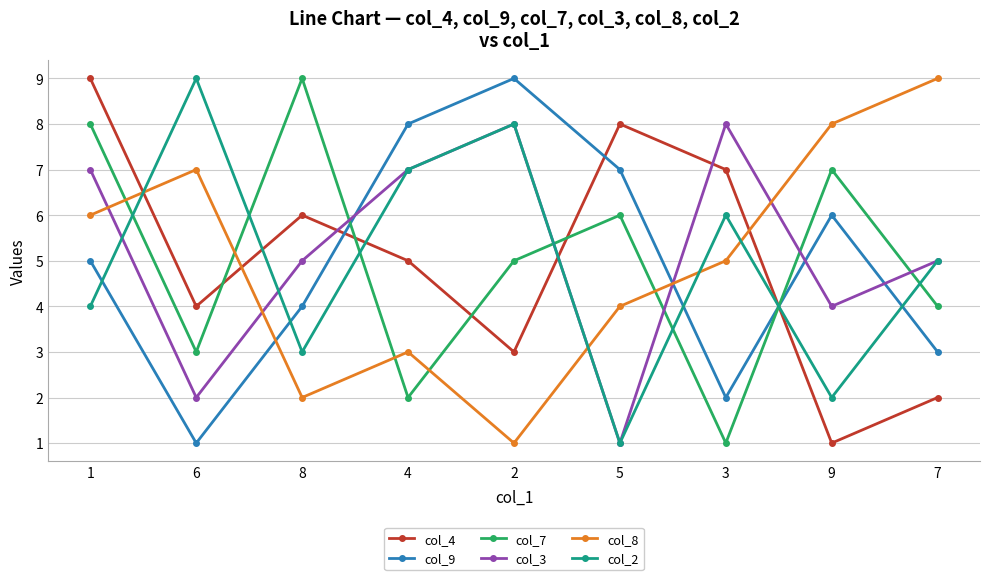

Is it true that col_8 equals 9 at 6?

False